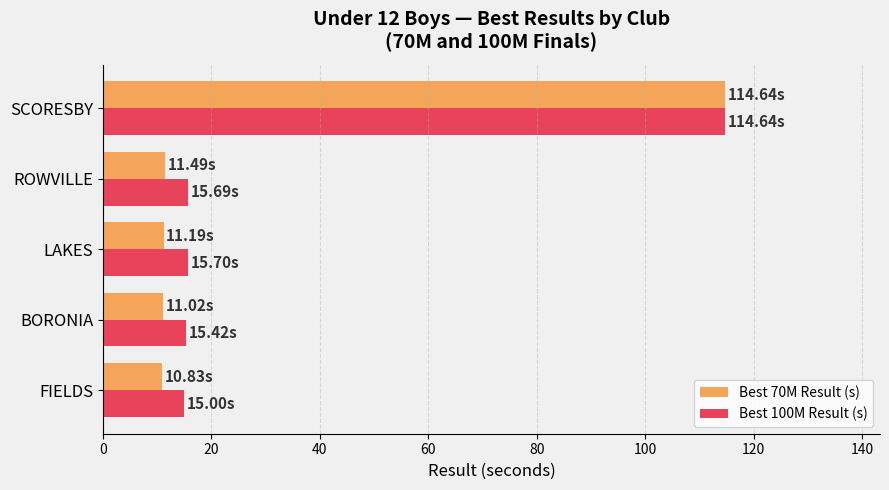

Which label corresponds to the largest value in the chart?

SCORESBY